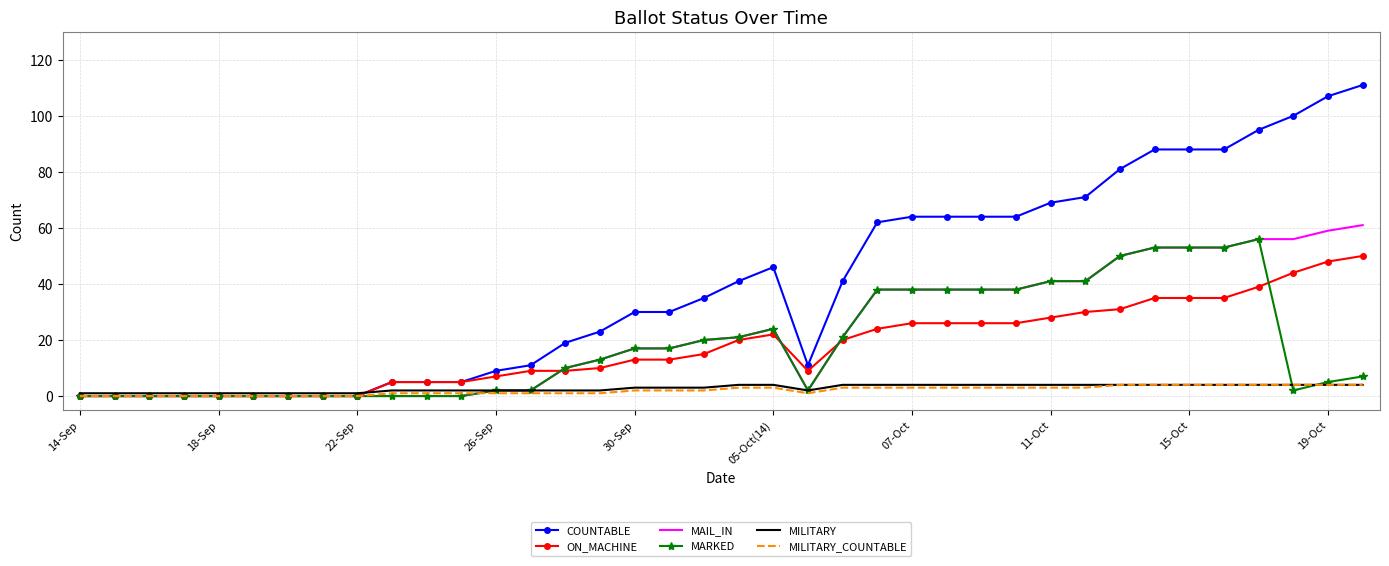

What is the highest value of the MILITARY_COUNTABLE series?

4